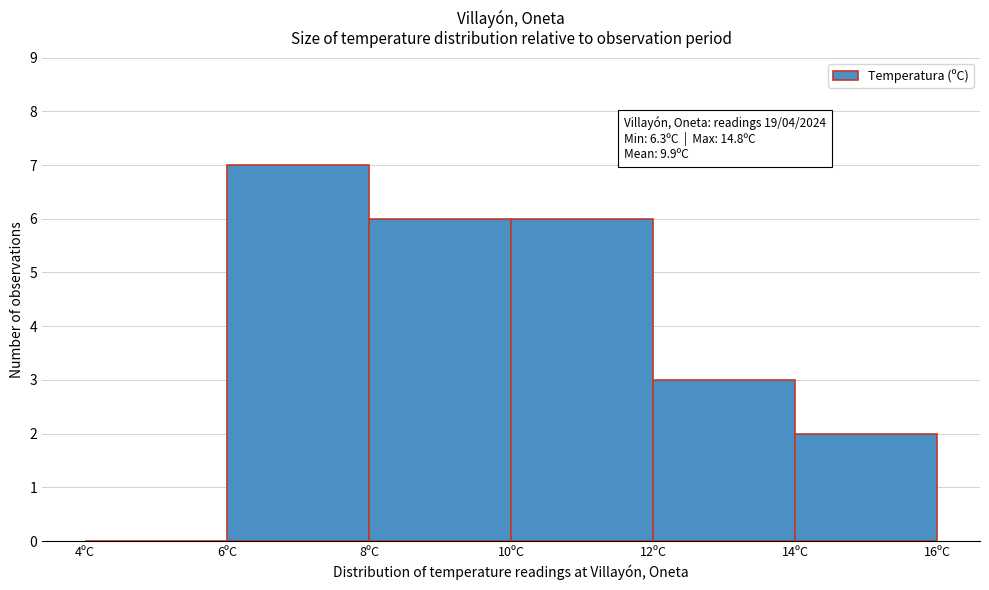

Which range on the x-axis has the tallest bar?

6 to 8